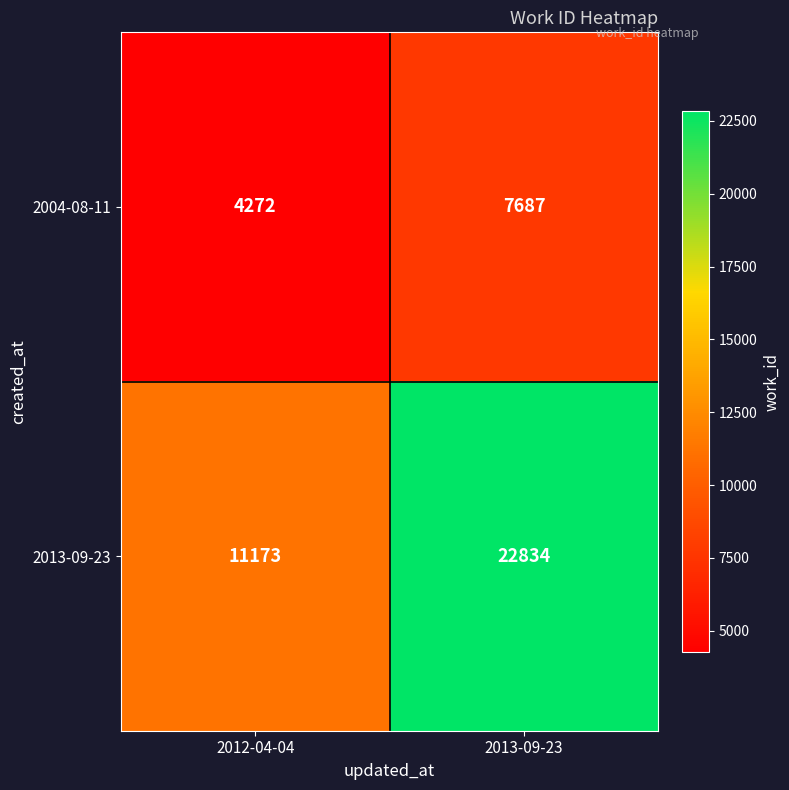

Reading right to left, extract all data points from this chart.

2004-08-11: 7687	4272
2013-09-23: 22834	11173